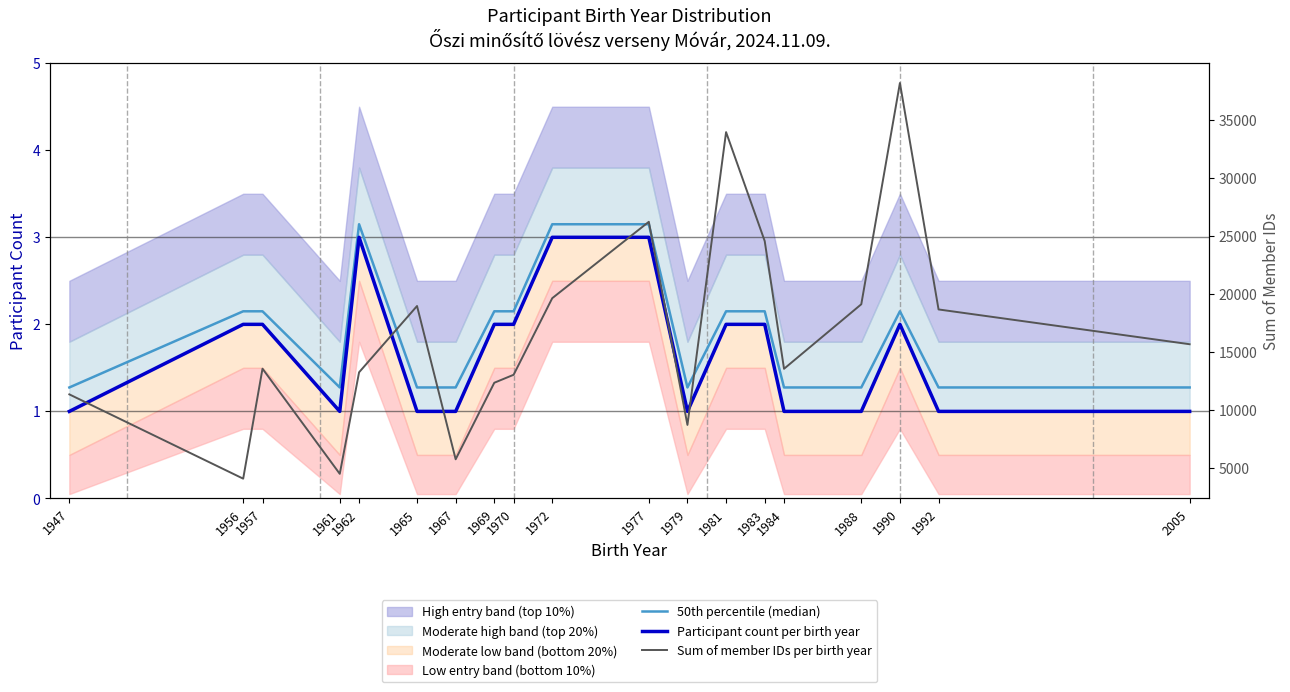

Reading left to right, what are all the values shown in this chart?

50th percentile (median): 1947=1.3	1956=2.1	1957=2.1	1961=1.3	1962=3.1	1965=1.3	1967=1.3	1969=2.1	1970=2.1	1972=3.1	1977=3.1	1979=1.3	1981=2.1	1983=2.1	1984=1.3	1988=1.3	1990=2.1	1992=1.3	2005=1.3
Participant count per birth year: 1947=1.0	1956=2.0	1957=2.0	1961=1.0	1962=3.0	1965=1.0	1967=1.0	1969=2.0	1970=2.0	1972=3.0	1977=3.0	1979=1.0	1981=2.0	1983=2.0	1984=1.0	1988=1.0	1990=2.0	1992=1.0	2005=1.0
Sum of member IDs per birth year: 1947=11324.0	1956=4044.0	1957=13542.0	1961=4462.0	1962=13231.0	1965=18956.0	1967=5717.0	1969=12328.0	1970=13016.0	1972=19631.0	1977=26229.0	1979=8686.0	1981=33974.0	1983=24566.0	1984=13533.0	1988=19108.0	1990=38218.0	1992=18659.0	2005=15655.0